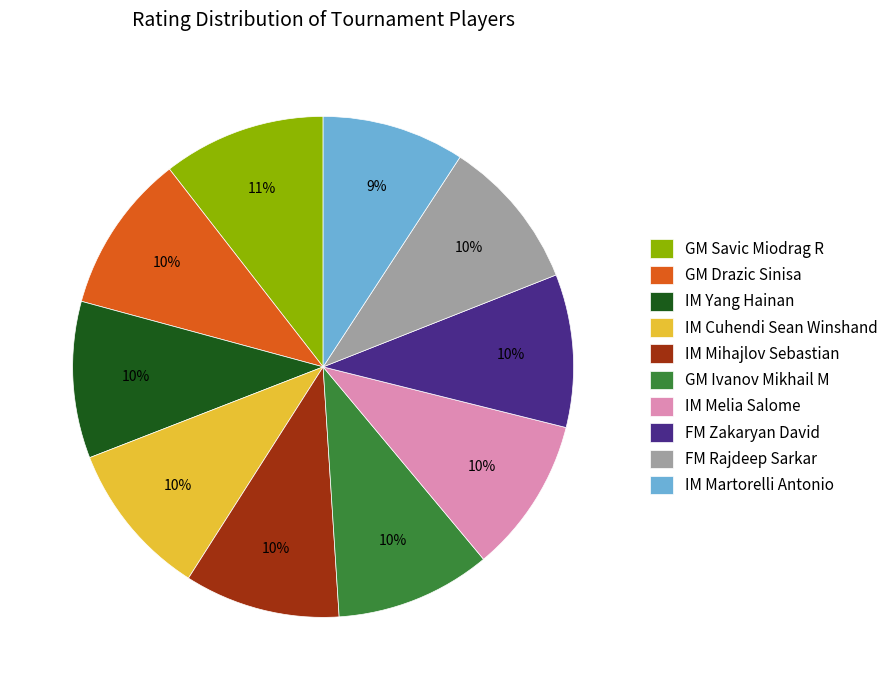

To the nearest percent, what is the combined percentage of IM Cuhendi Sean Winshand and GM Ivanov Mikhail M?

20%